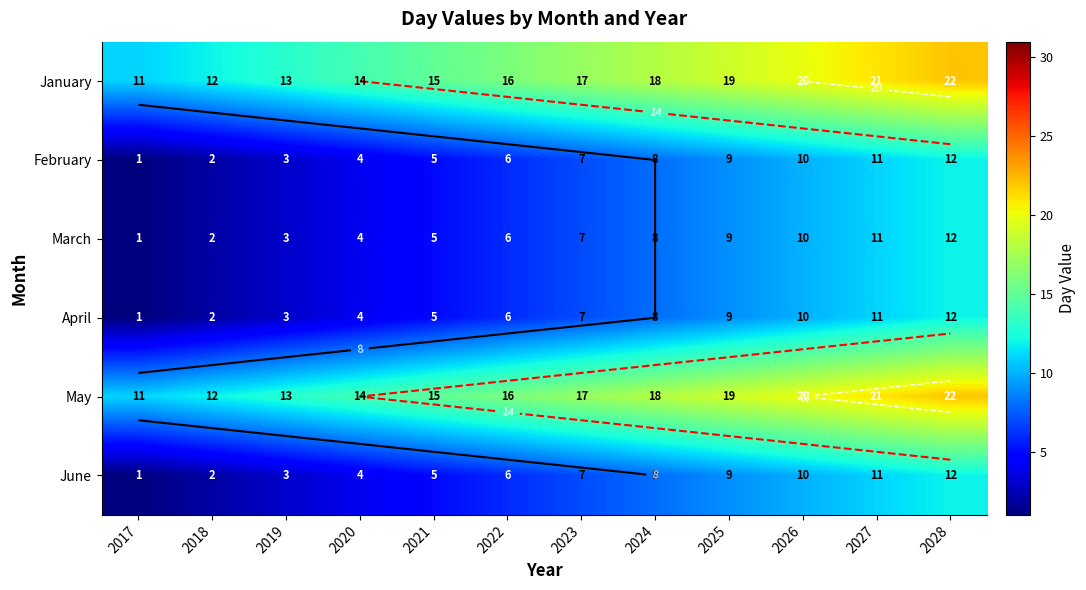

The January series shows 5 at 2019. True or false?

False